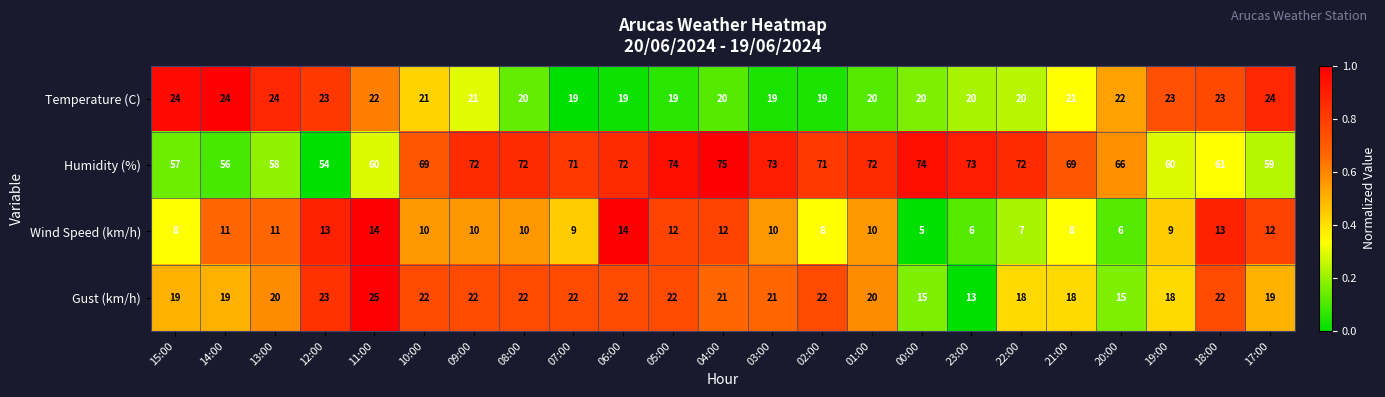

Is it true that Humidity (%) equals 72 at 06:00?

True